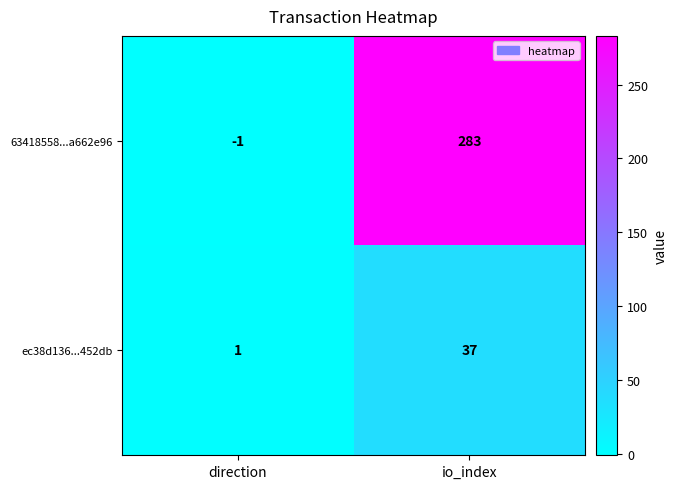

What is the maximum value shown in the chart?

283